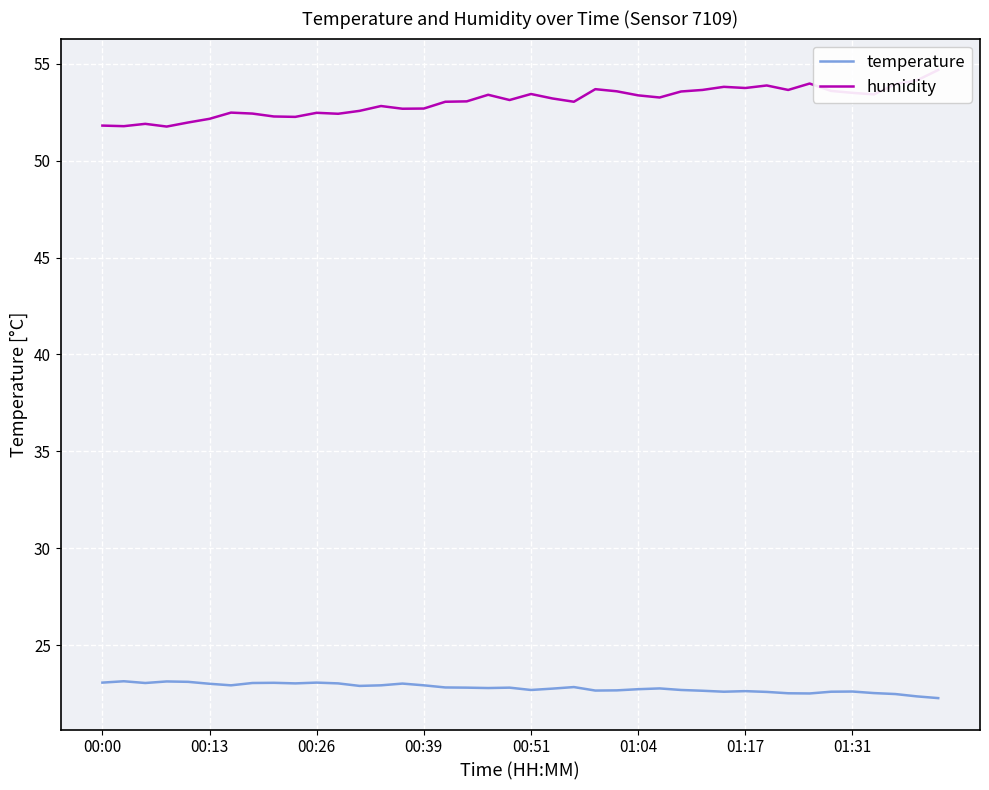

What is the maximum value for temperature?

23.1